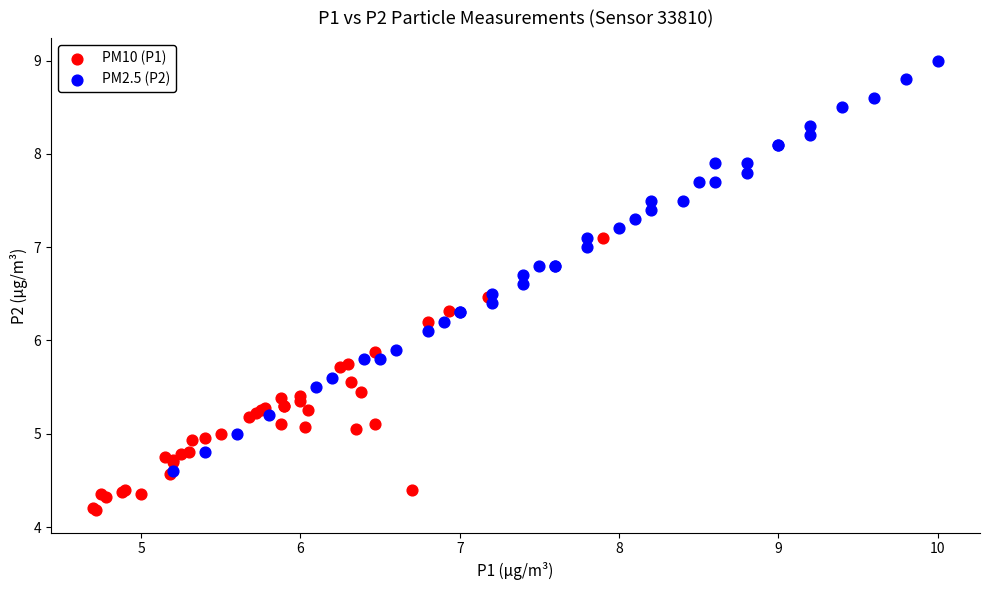

Which series has the widest spread of Y values?

PM2.5 (P2)